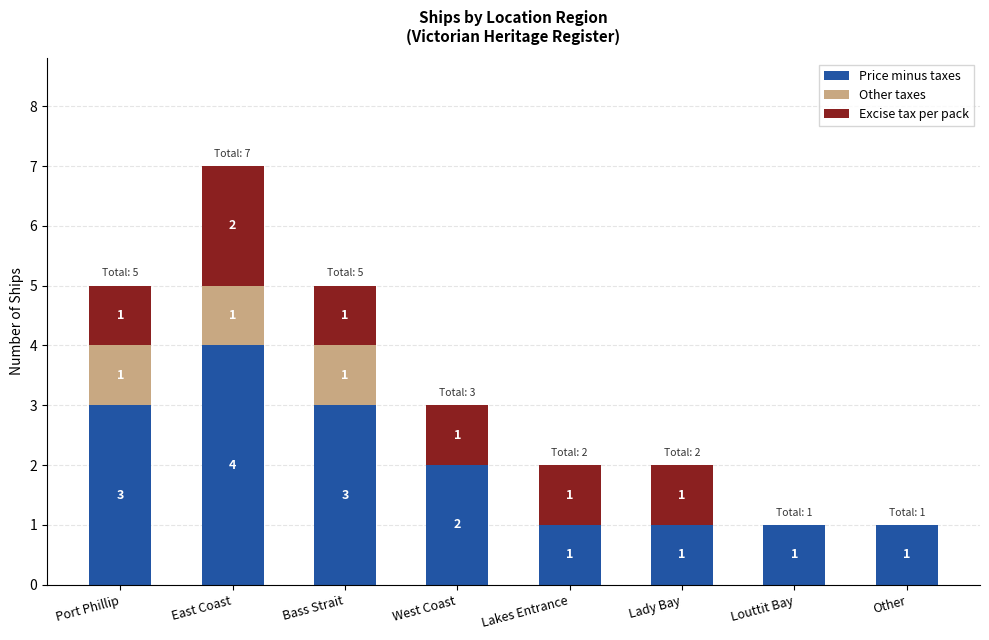

The Price minus taxes series shows 0 at Other. True or false?

False